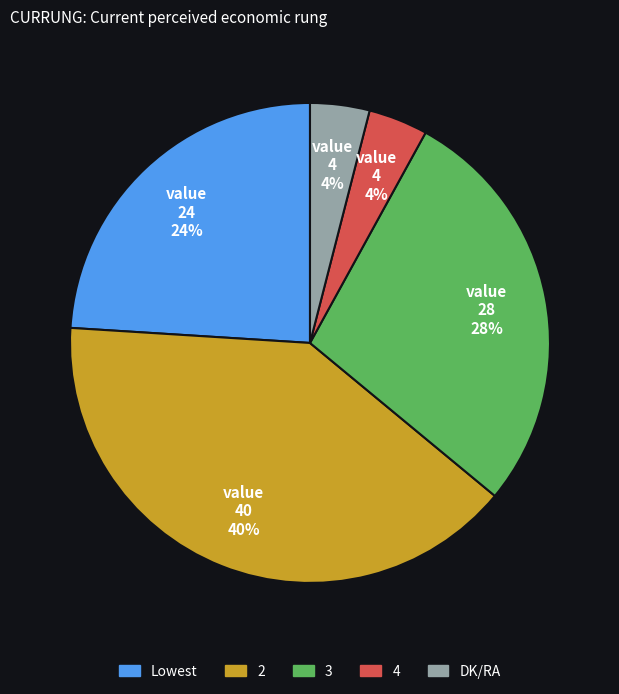

Is there any slice that represents more than half of the pie?

No